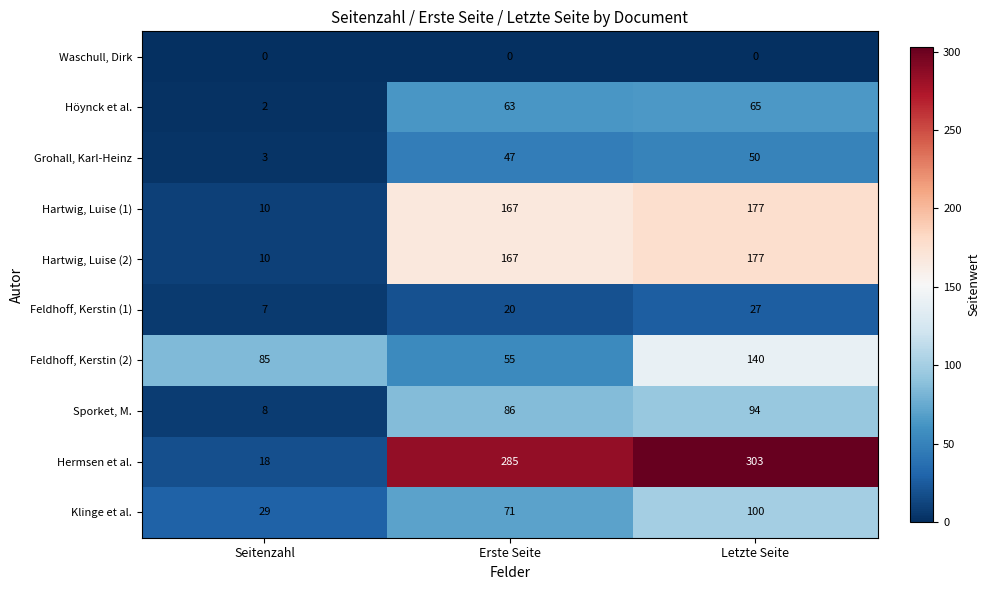

What is the total value across all series at Erste Seite?

961